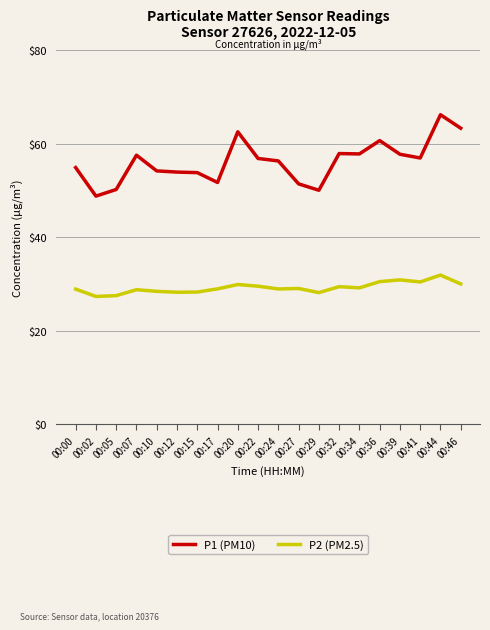

At how many categories does at least one series exceed 51?

17